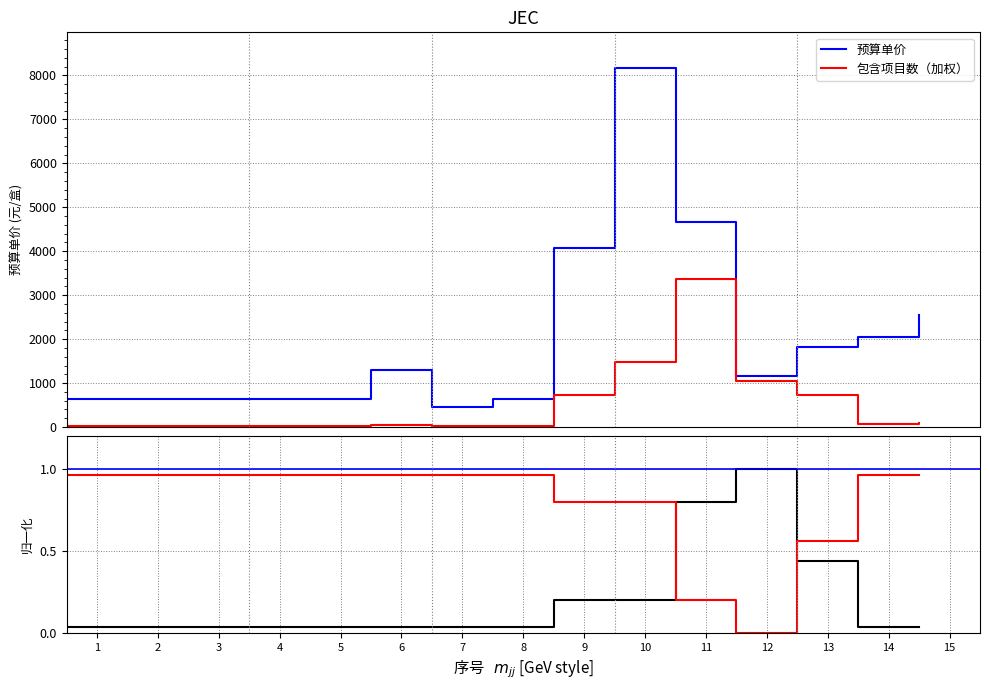

What are all the series names shown in the legend?

预算单价, 包含项目数（加权）, 包含项目数（归一化）, 互补